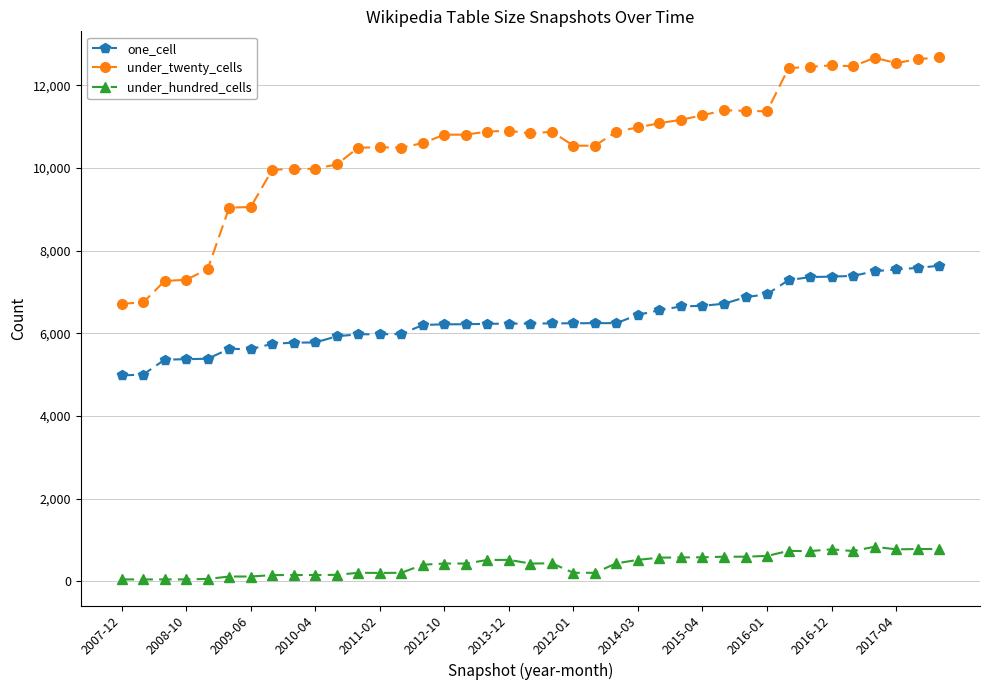

Does the chart display data point markers on the line(s)?

Yes